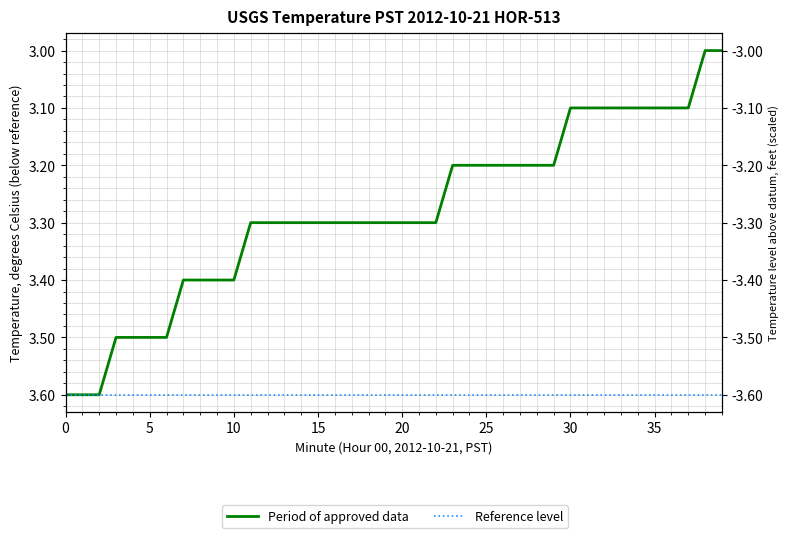

Between 5 and 38, which is larger?

5